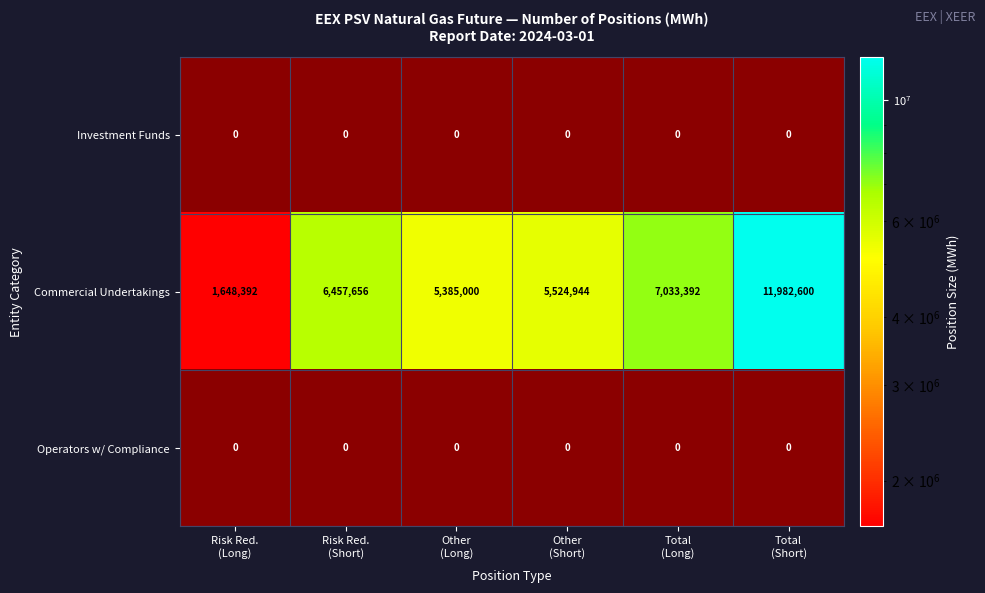

What is the minimum value for Commercial Undertakings?

1648392